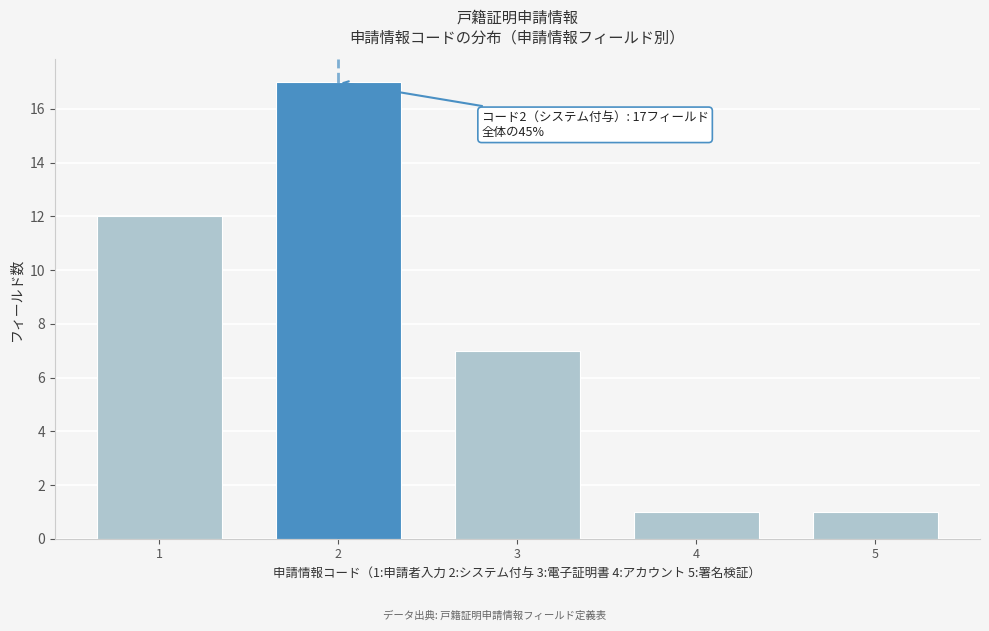

Reading left to right, what are all the values shown in this chart?

1=12	2=17	3=7	4=1	5=1